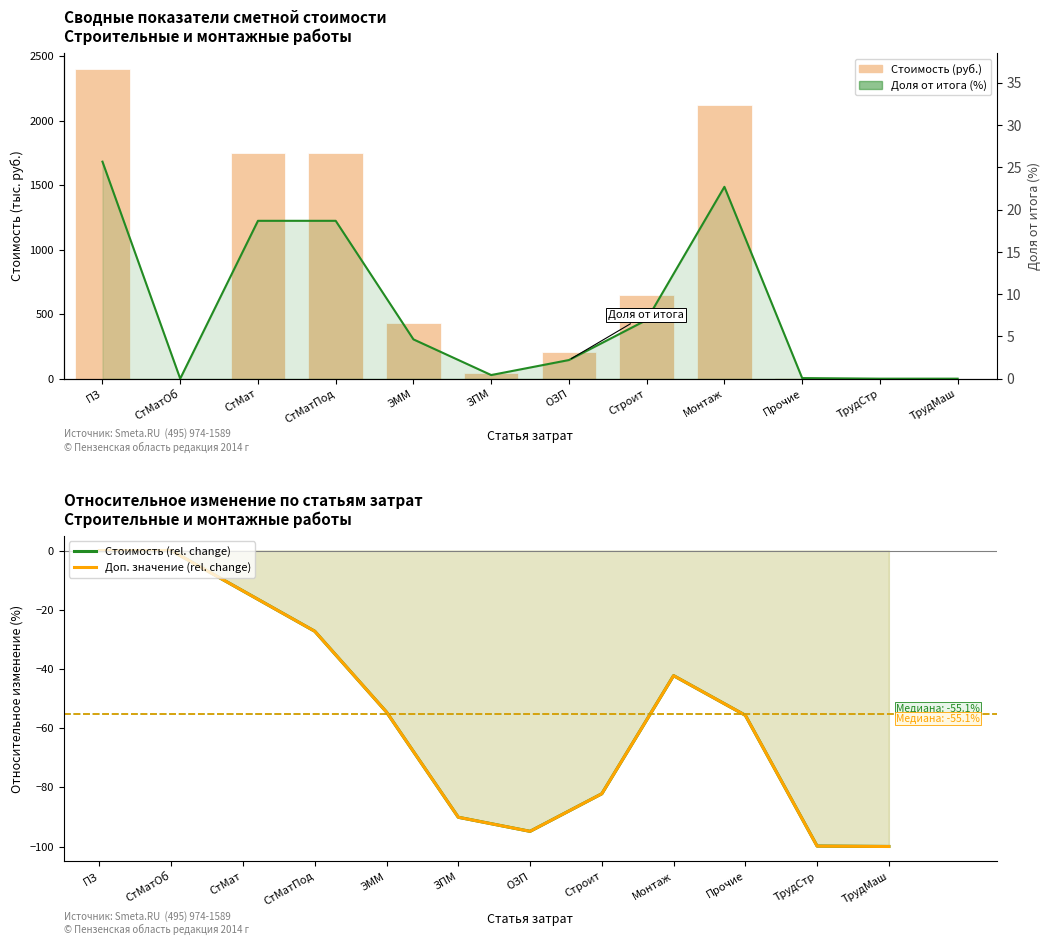

What is the label of the 6th bar from the left?

ЗПМ